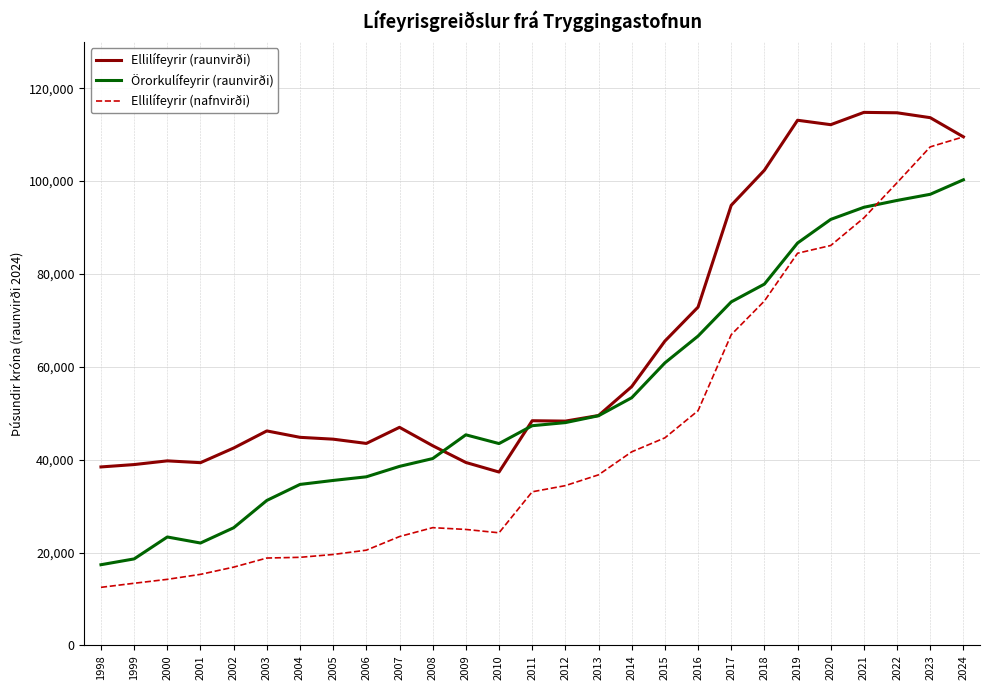

Rank the series by their maximum value, from lowest to highest.

Örorkulífeyrir (raunvirði), Ellilífeyrir (nafnvirði), Ellilífeyrir (raunvirði)